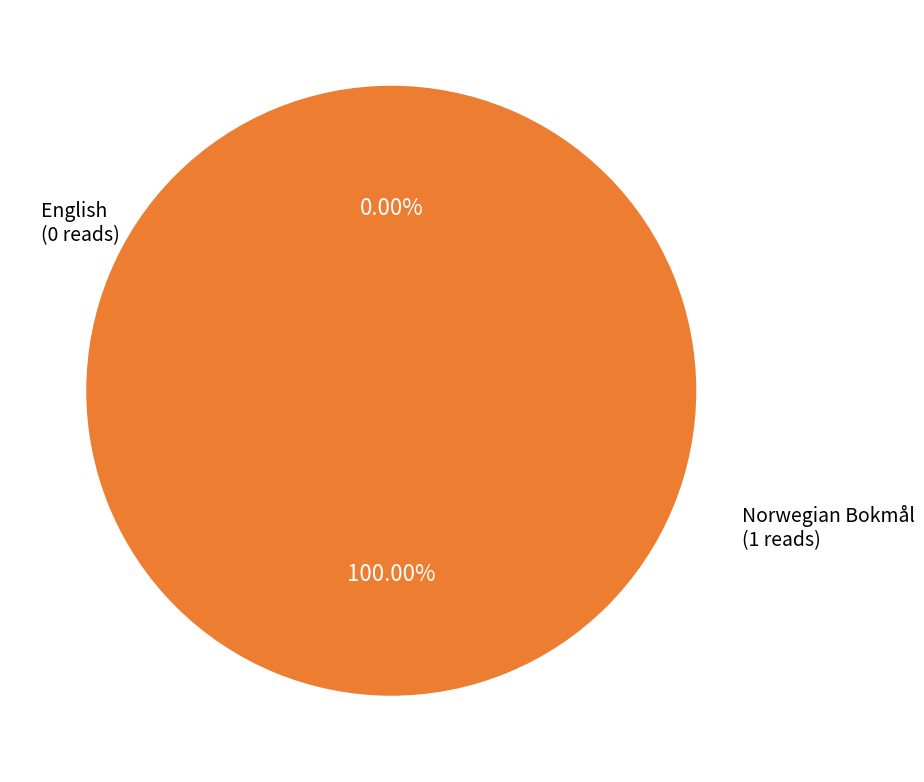

Is there a majority slice in this chart?

Yes